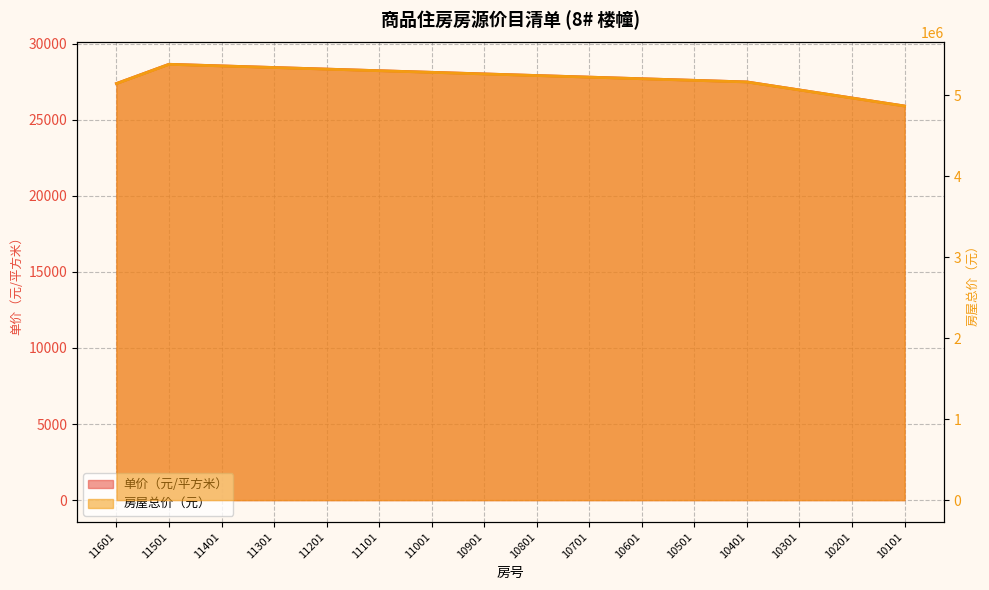

At which label is 单价（元/平方米） closest to 27276?

11601